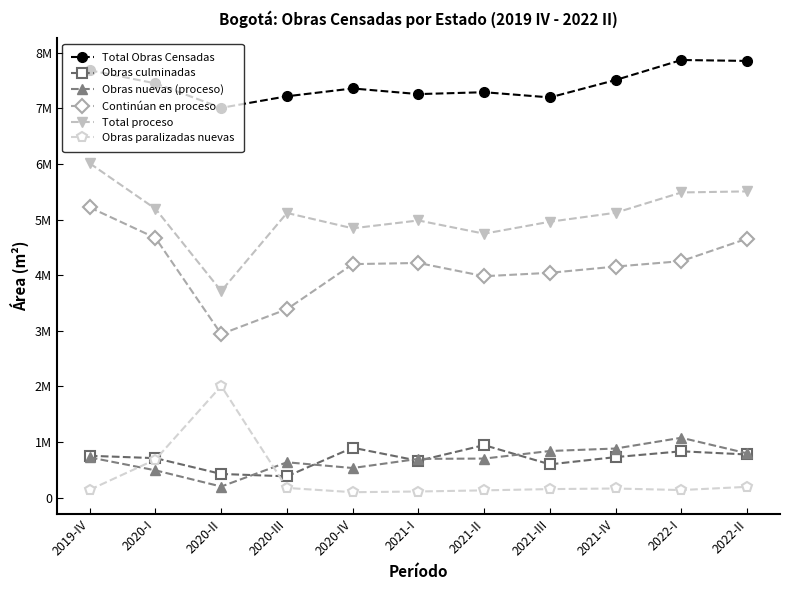

The value of Total proceso at 2019-IV is 6009443. True or false?

True